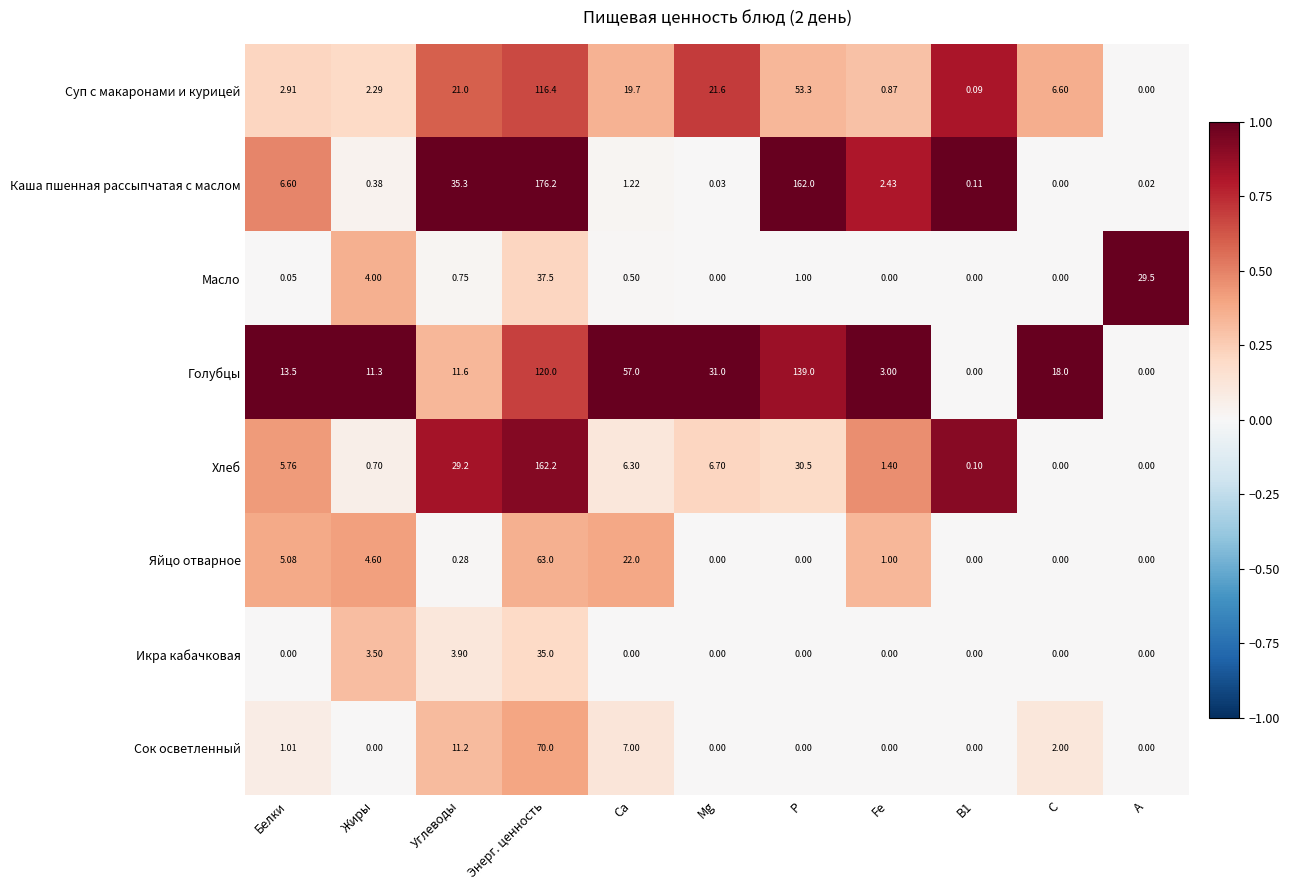

At Белки, list the series in order from smallest to largest.

Икра кабачковая, Масло, Сок осветленный, Суп с макаронами и курицей, Яйцо отварное, Хлеб, Каша пшенная рассыпчатая с маслом, Голубцы